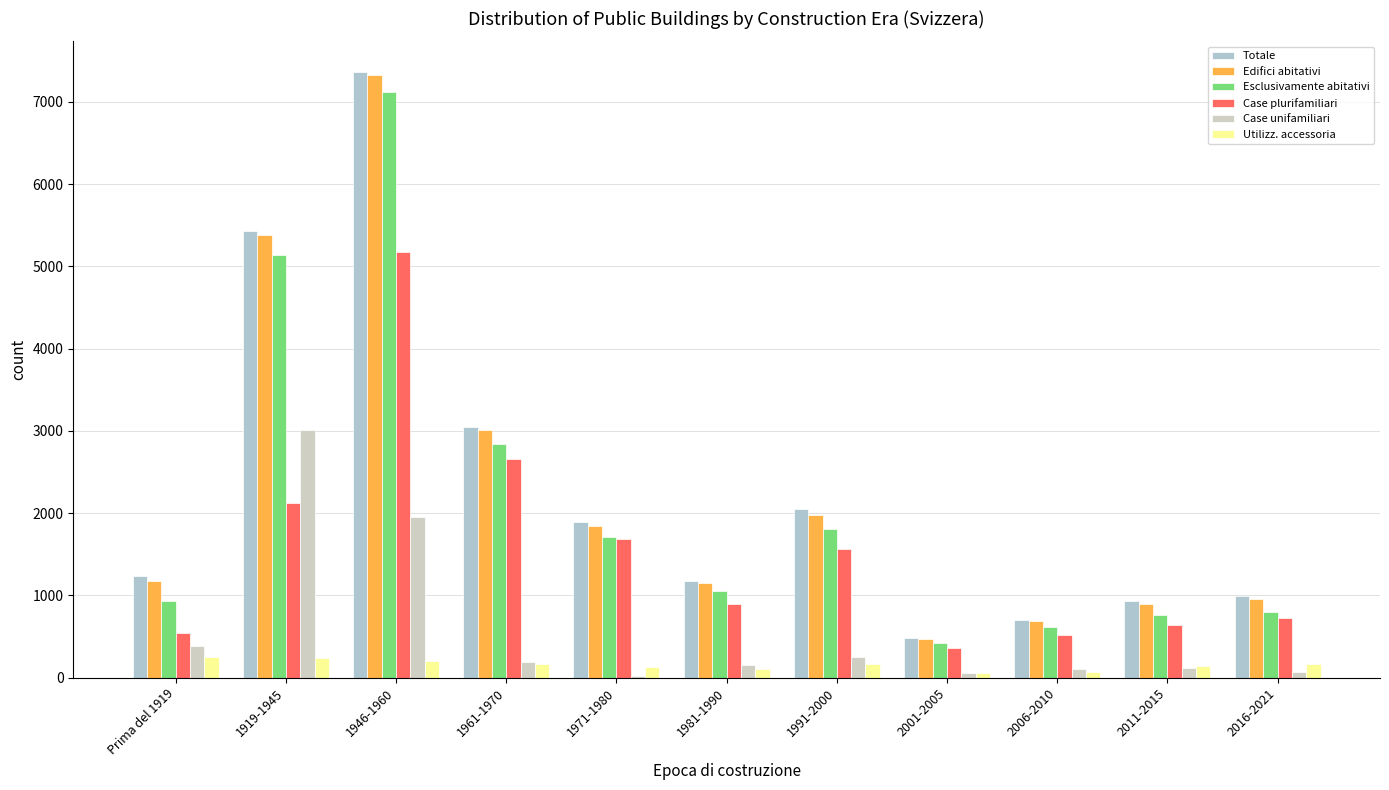

Reading right to left, list all the values displayed in this chart.

Totale: 990	927	702	479	2046	1172	1887	3052	7366	5423	1238
Edifici abitativi: 960	895	690	471	1972	1155	1839	3008	7320	5381	1178
Esclusivamente abitativi: 794	757	616	419	1810	1047	1709	2840	7120	5140	929
Case plurifamiliari: 720	637	513	363	1561	898	1685	2652	5173	2124	546
Case unifamiliari: 74	120	103	56	249	149	24	188	1947	3016	383
Utilizz. accessoria: 166	138	74	52	162	108	130	168	200	241	249